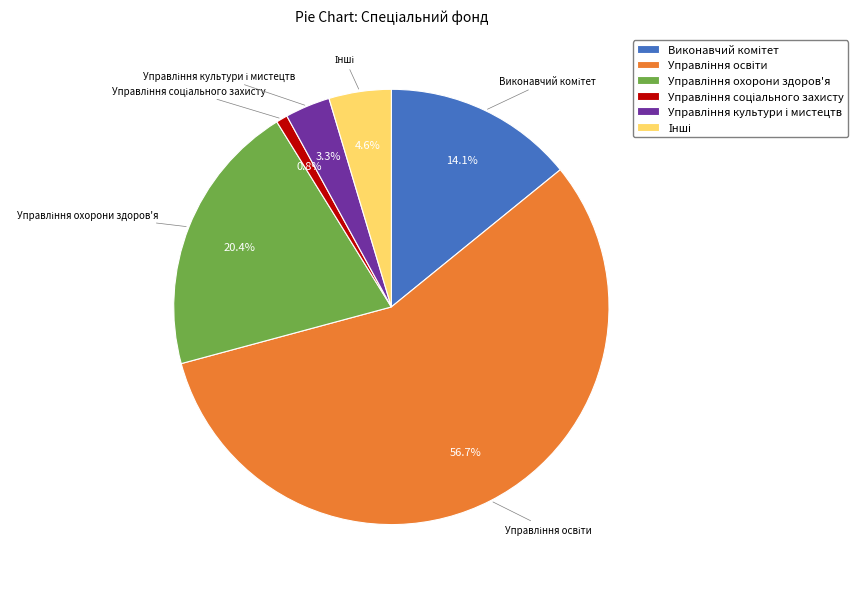

Is there any slice that represents more than half of the pie?

Yes